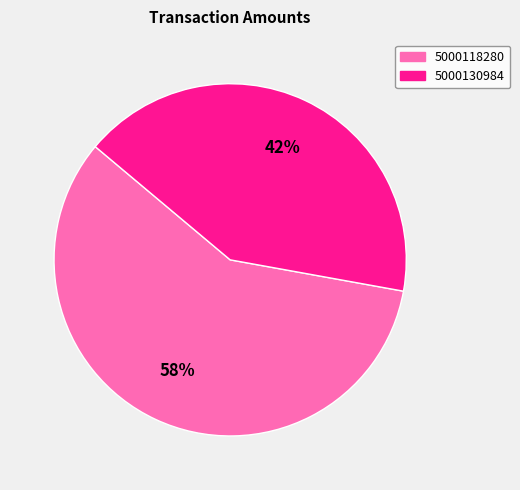

Rank the categories by value from lowest to highest.

5000130984, 5000118280